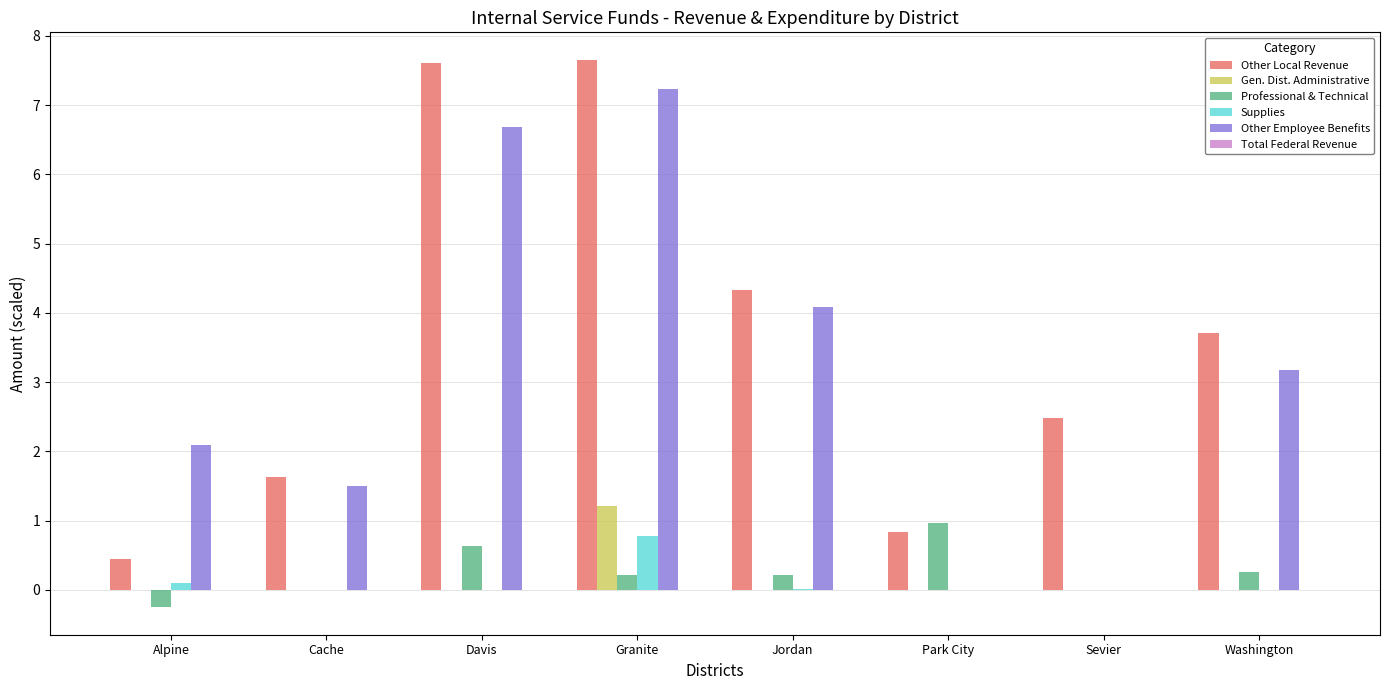

Read the Professional & Technical value at Alpine.

-0.3